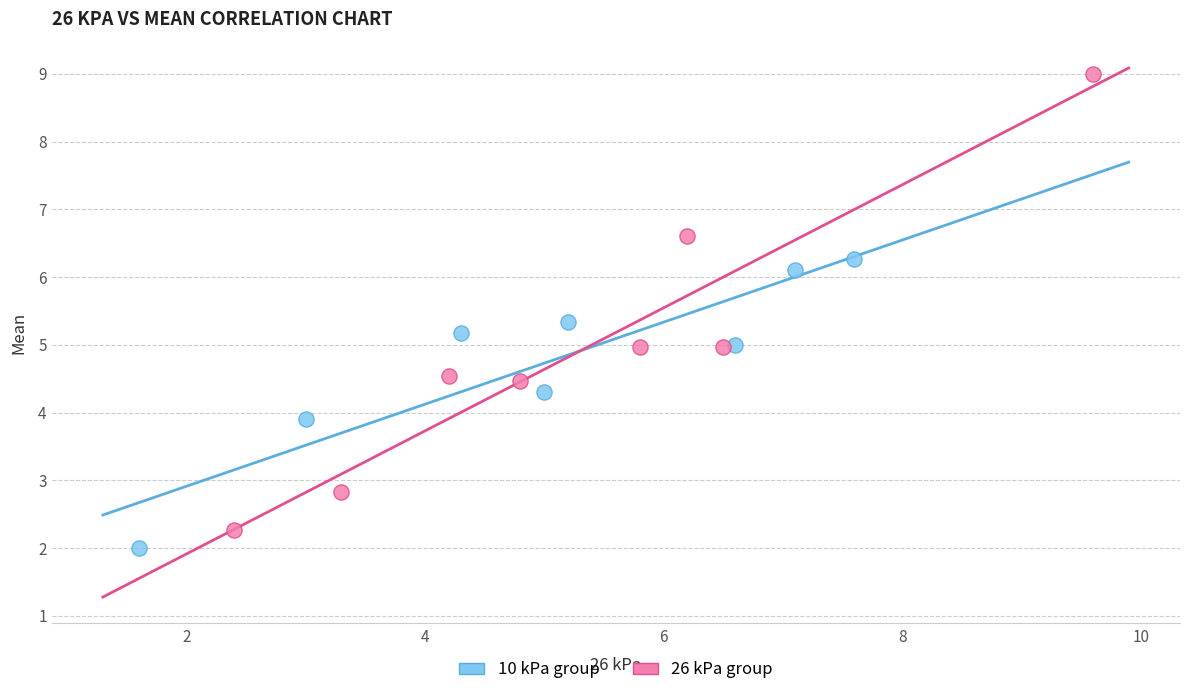

Which series reaches the maximum Y coordinate?

26 kPa group